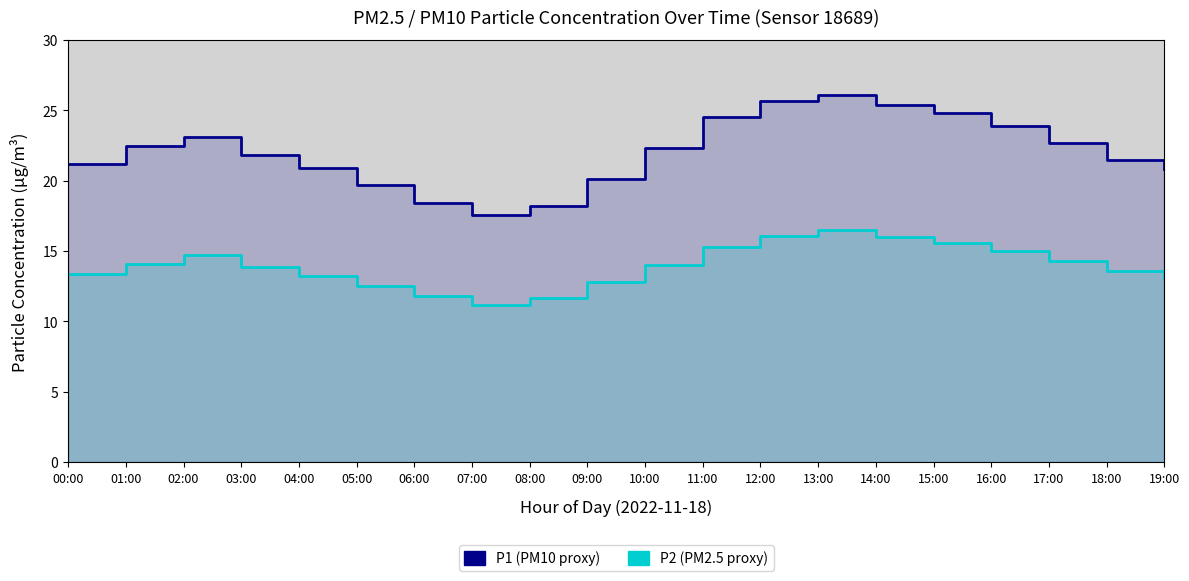

Count the number of data series in this chart.

2